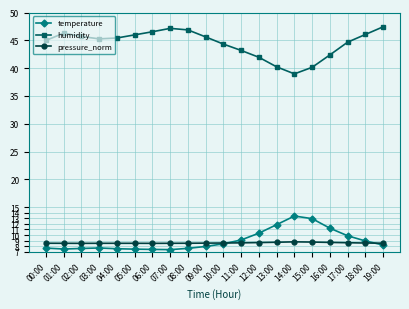

What is the label of the 4th point from the left?

03:00